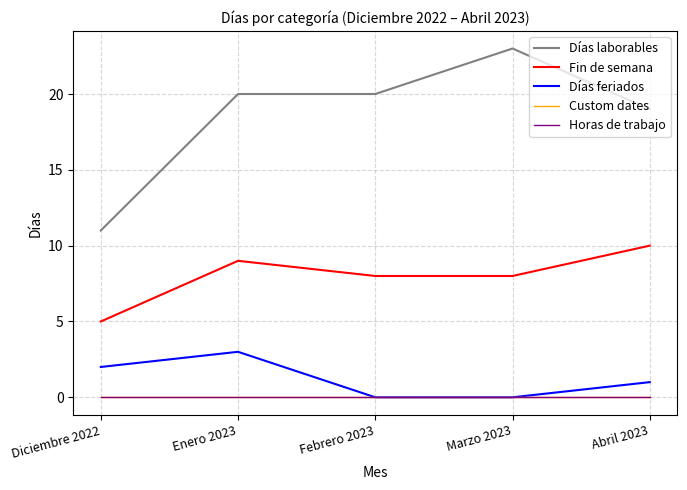

Is this an area chart (filled region under the line)?

No